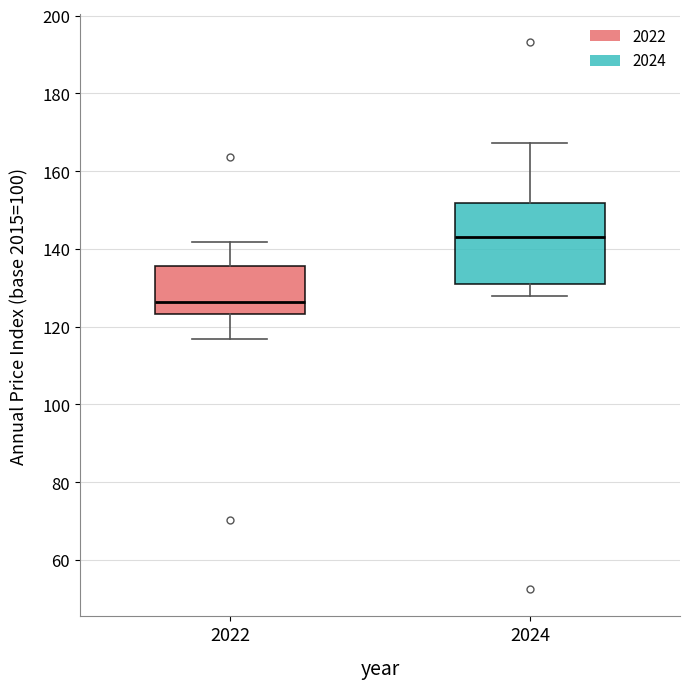

Which box has the highest median line?

2024